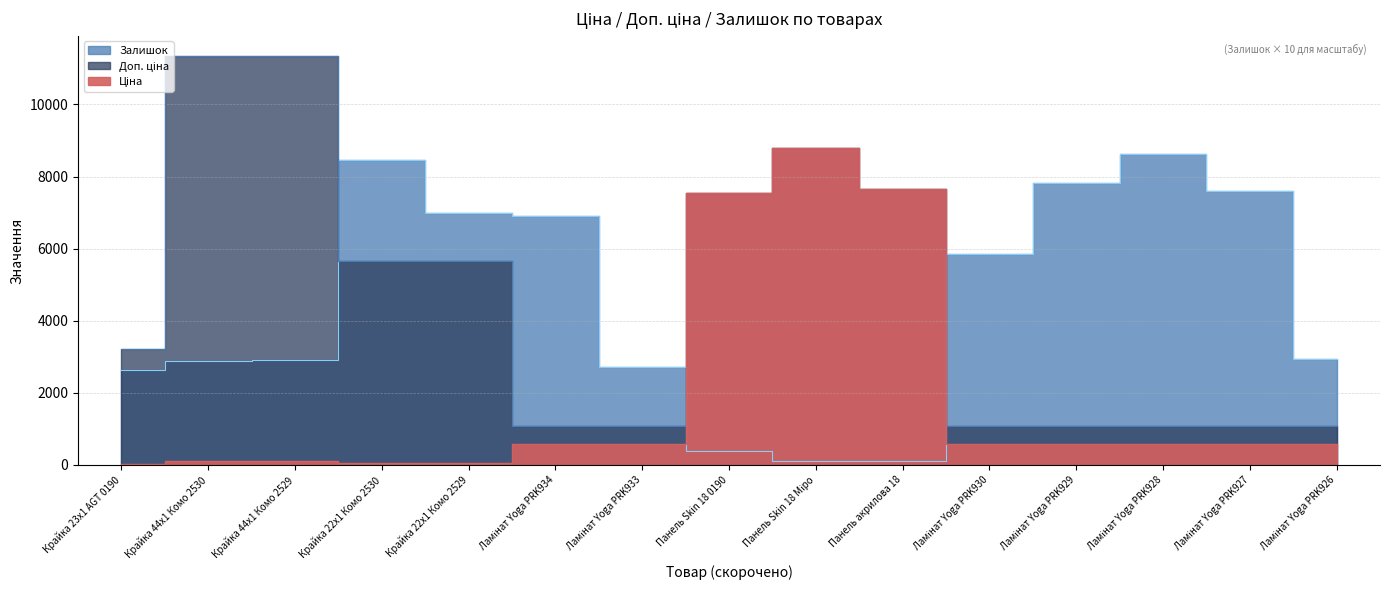

What is the label of the 7th point from the left?

Ламінат Yoga PRK933